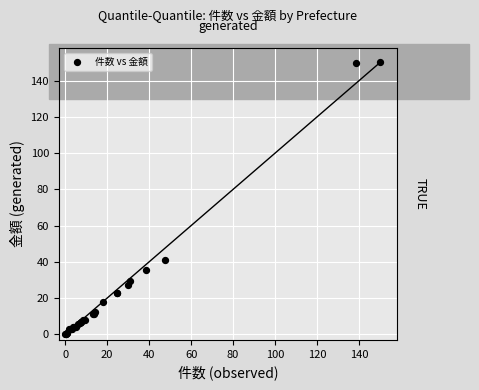

What Y value in the scatter plot is closest to 75?

40.8